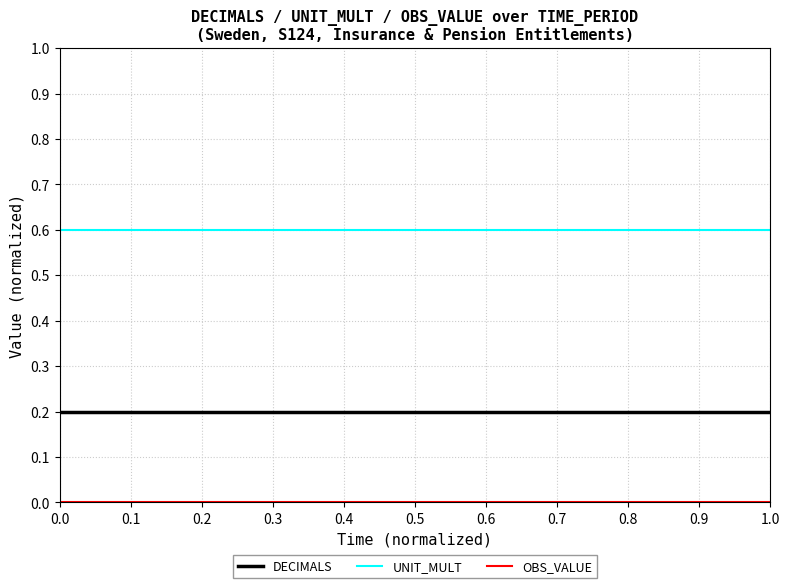

Which series has the largest total across all categories?

UNIT_MULT